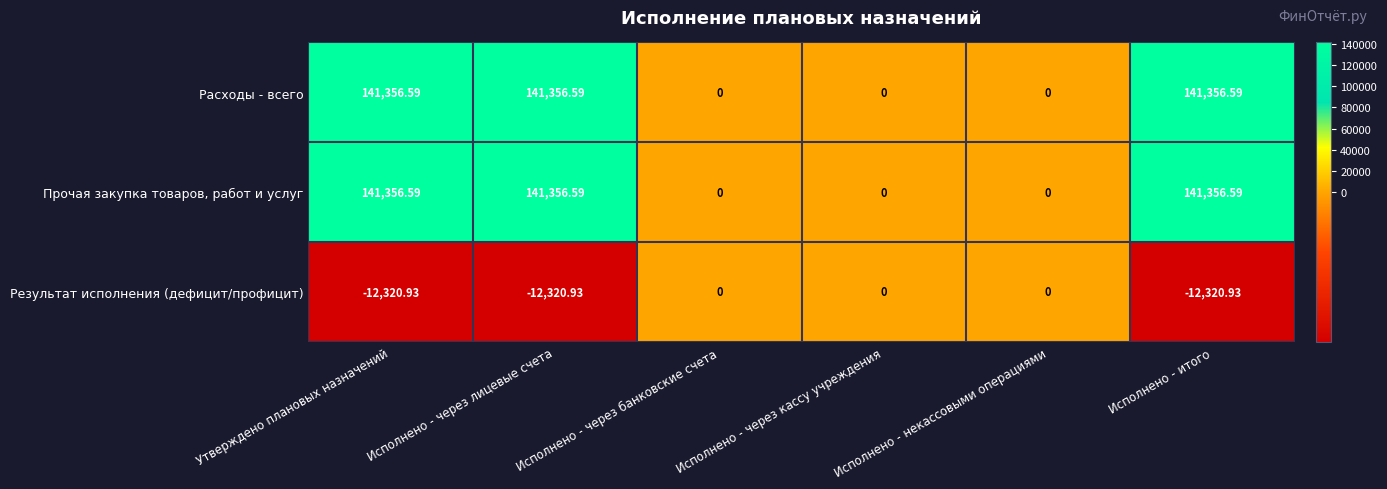

Is the value of Прочая закупка товаров, работ и услуг at Исполнено - через лицевые счета greater than the value of Результат исполнения (дефицит/профицит) at Исполнено - через банковские счета?

Yes